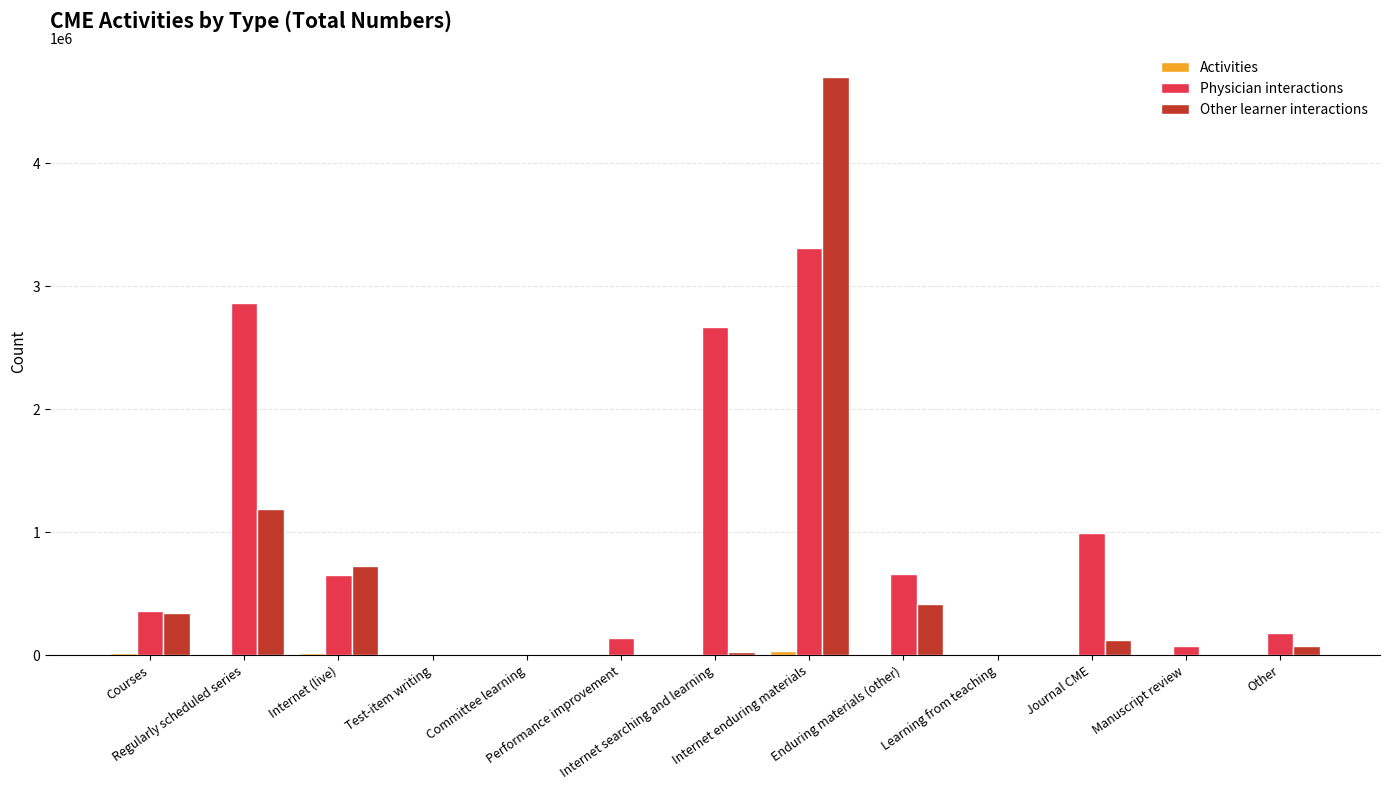

What is the maximum value shown in the chart?

4700109